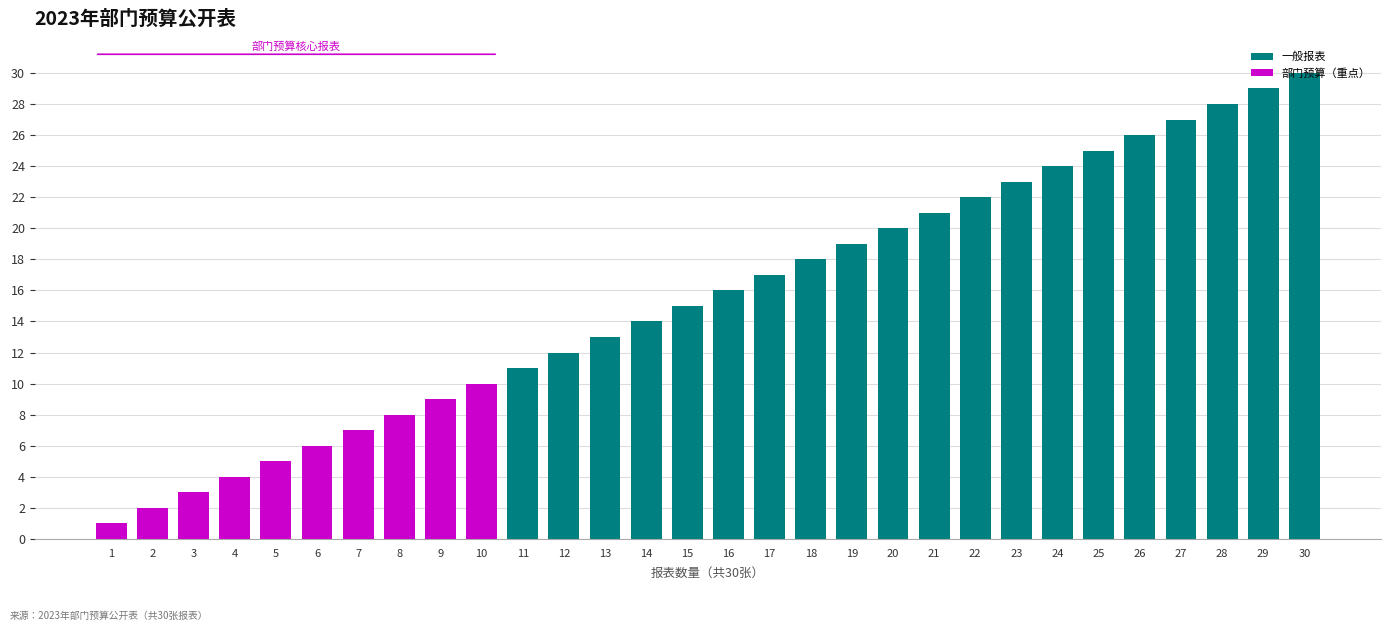

The chart shows a value of 27 at 27. True or false?

True